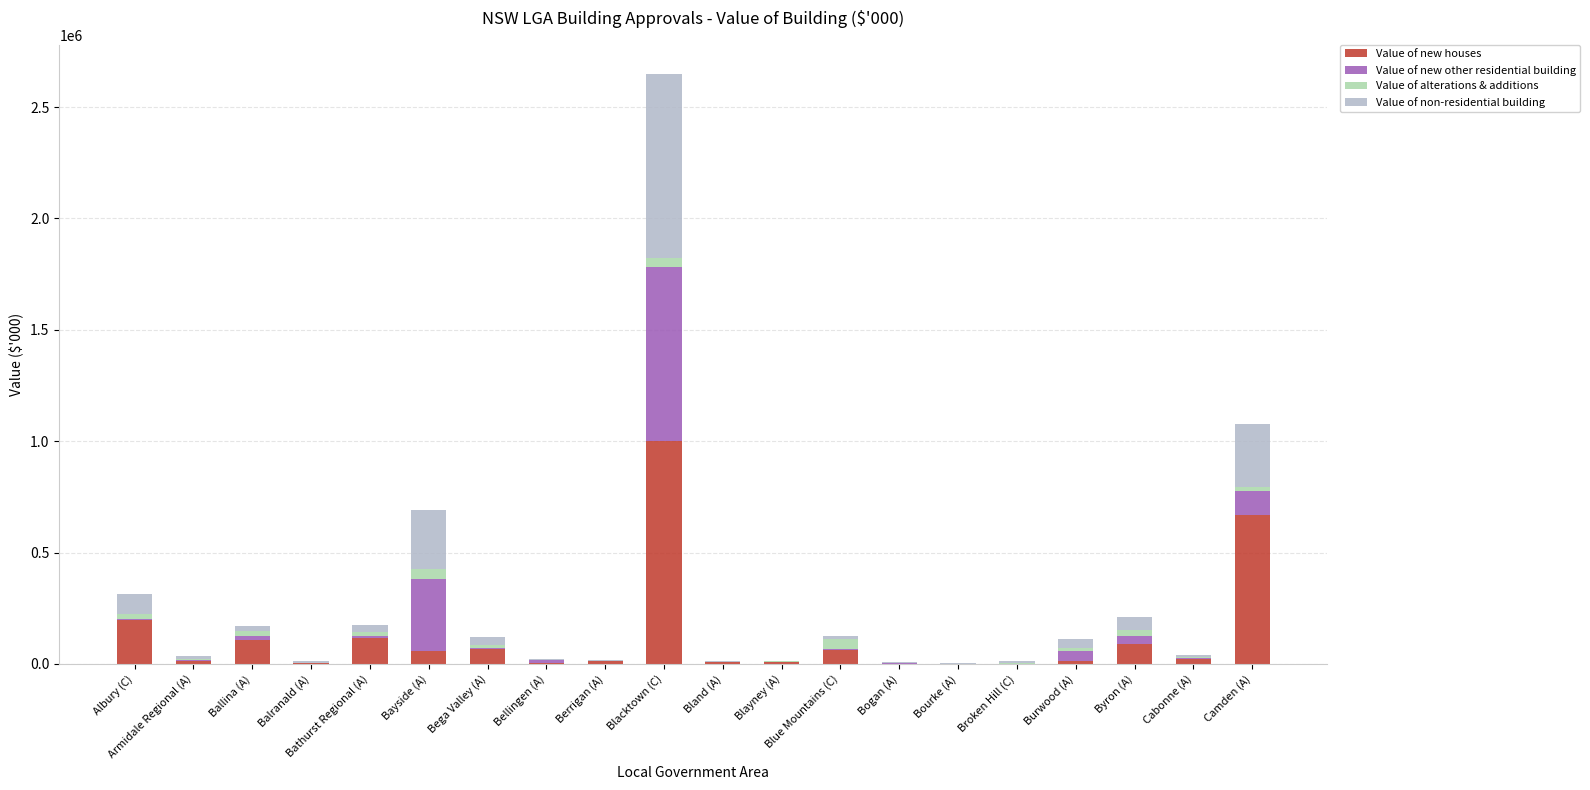

How many data points does each series have?

20